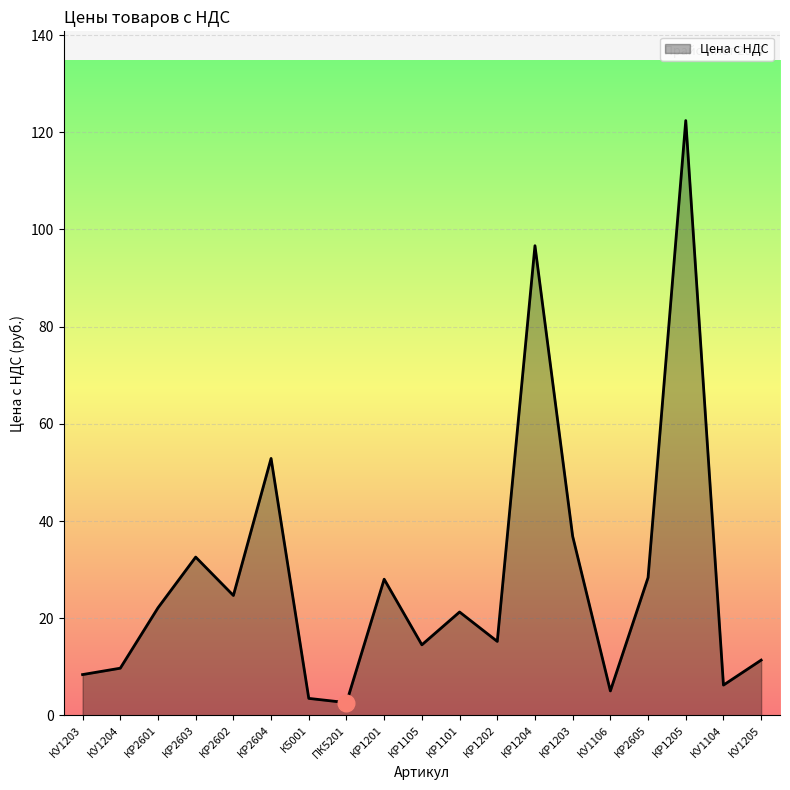

How many interior local valleys (lower than both neighbors) does the data have?

6